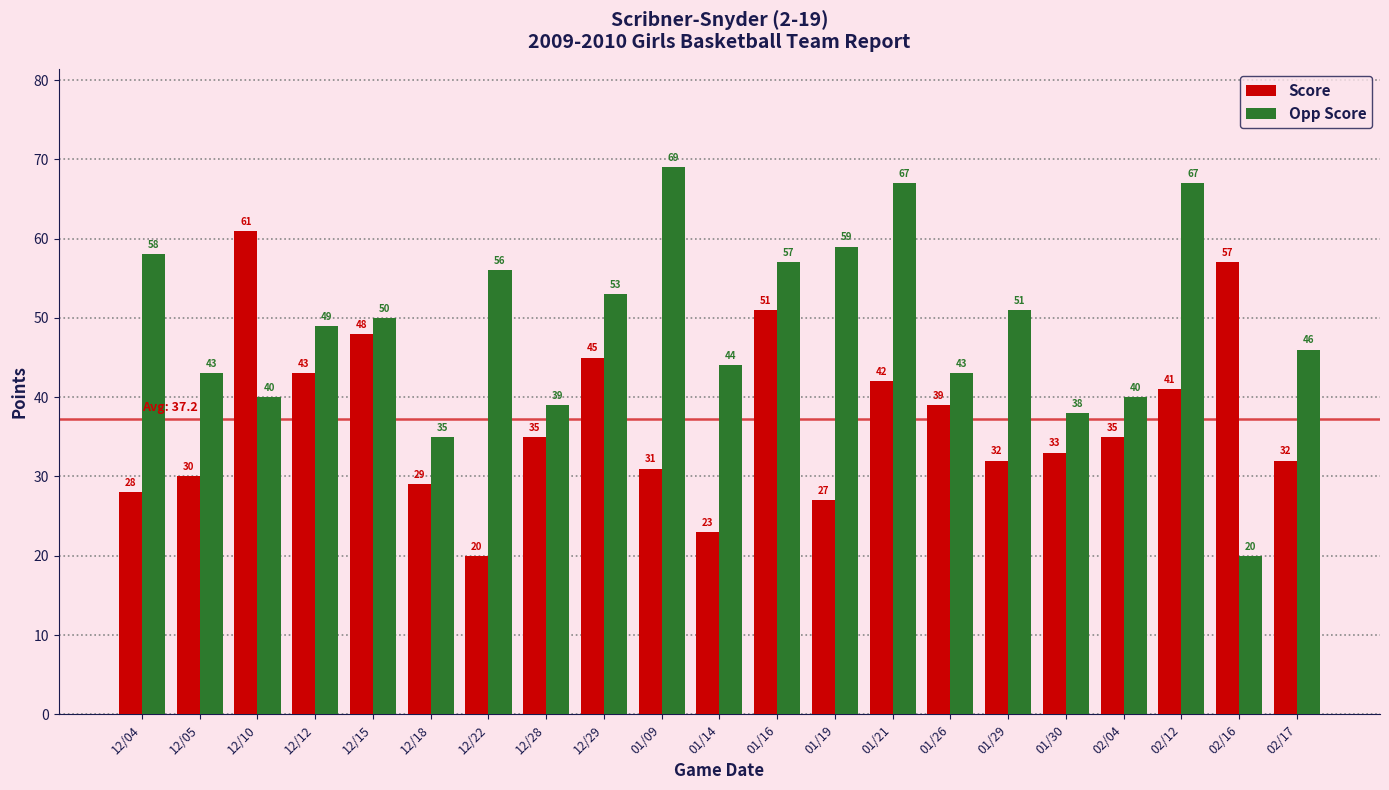

What is the sum of all Score values?

782